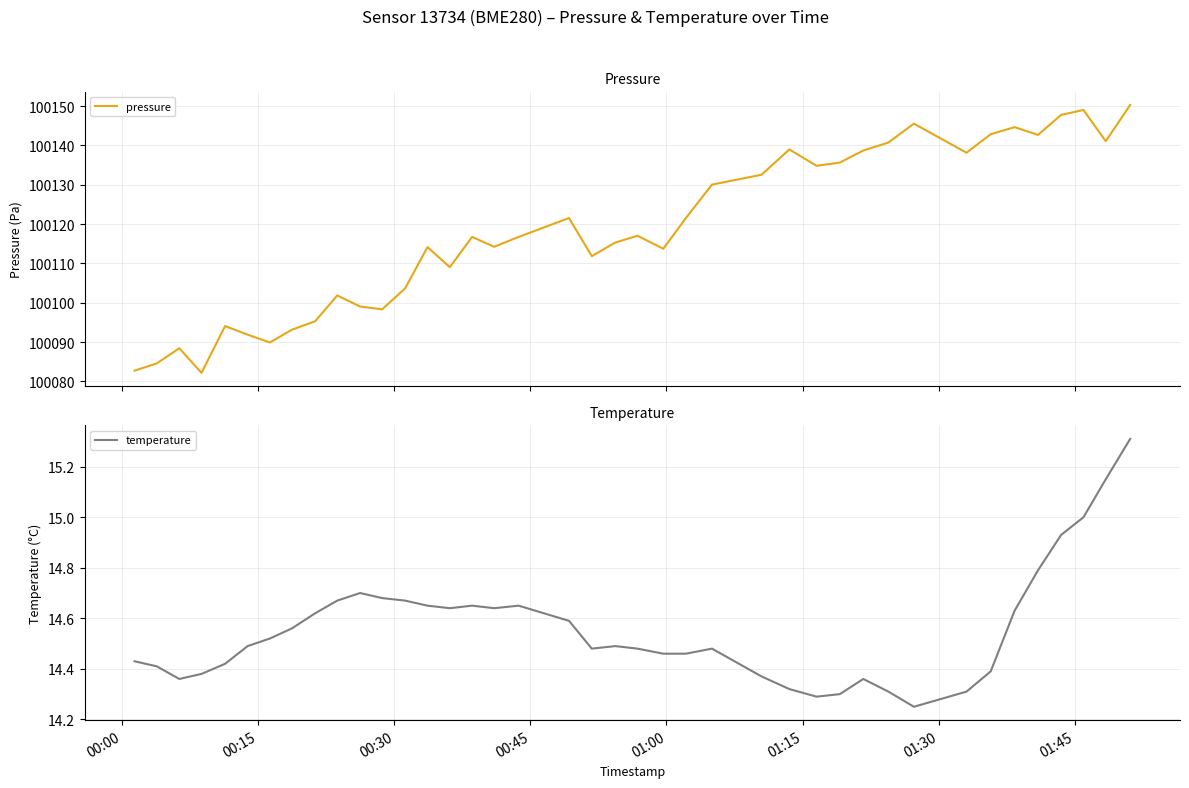

What is the lowest value of the pressure series?

100082.2